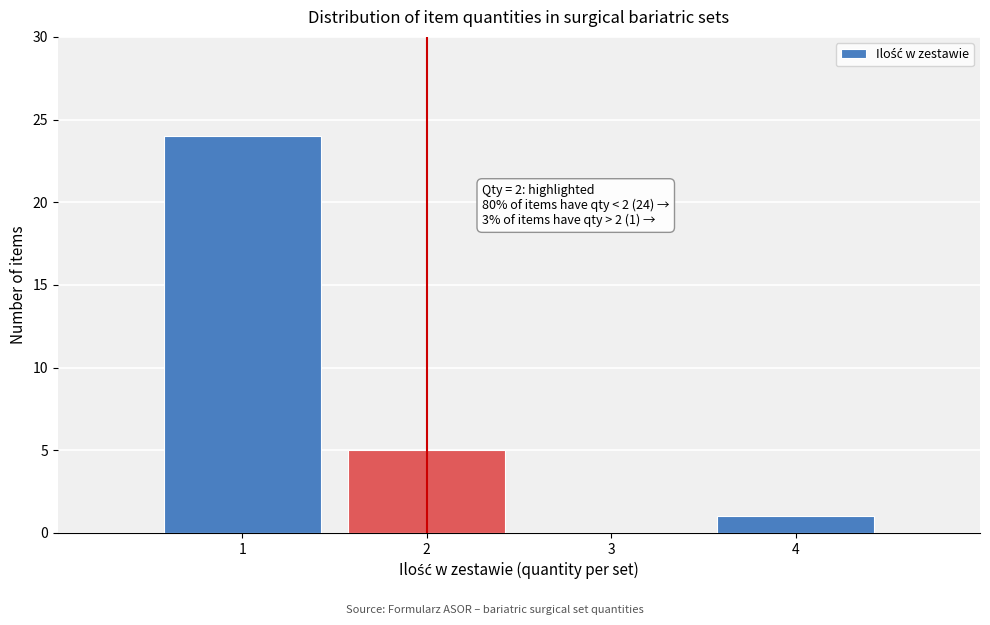

Reading left to right, transcribe all the data shown in this chart.

1=24	2=5	3=0	4=1